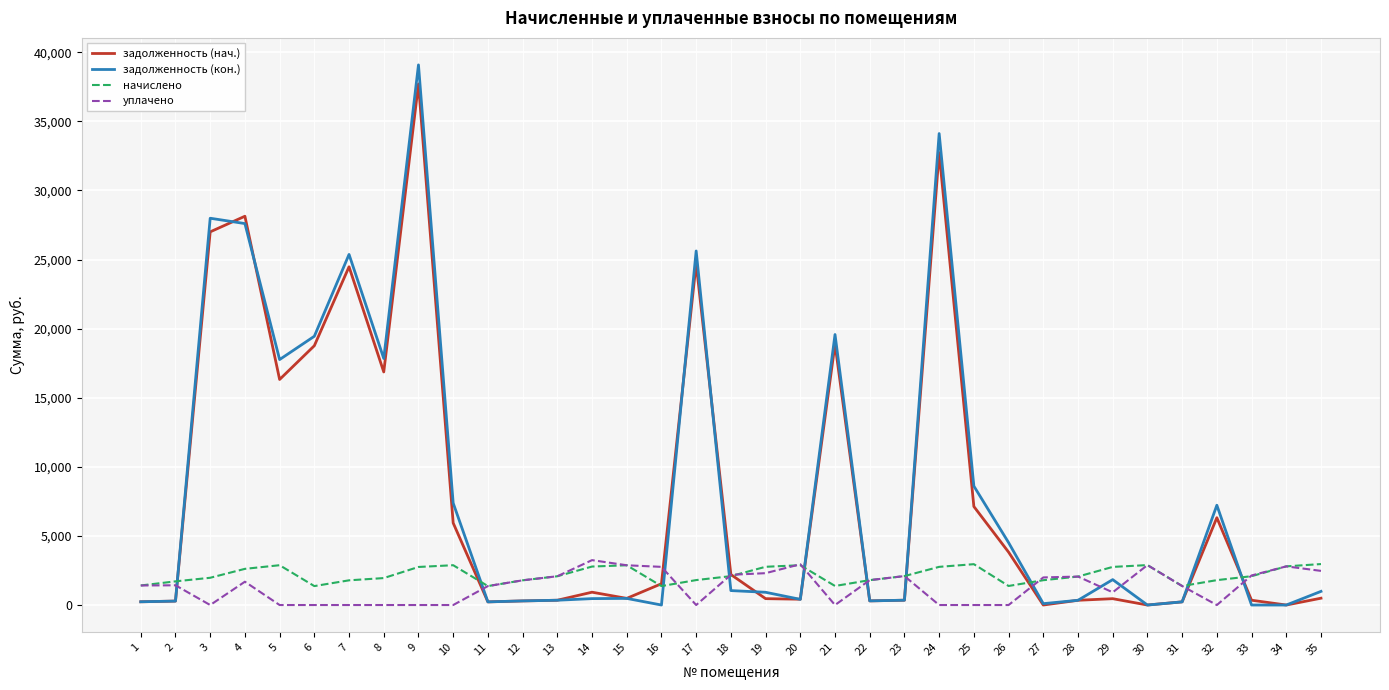

What is the maximum value shown in the chart?

39082.7